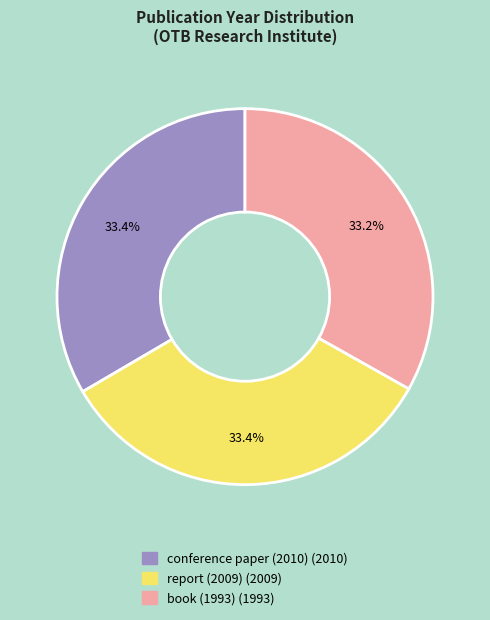

What percentage is the book (1993) slice, to the nearest percent?

33%